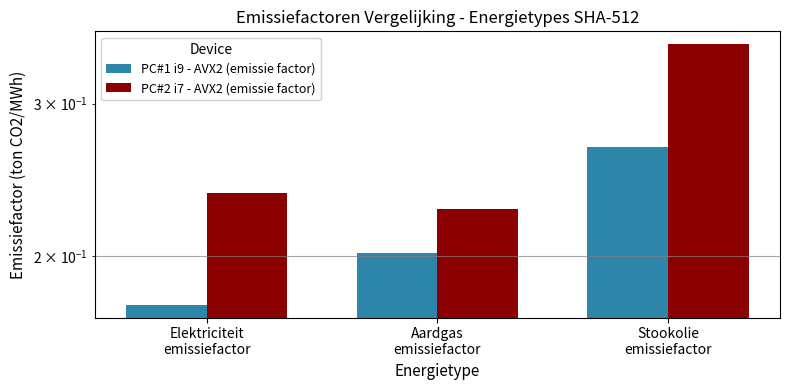

What is the minimum value for PC#1 i9 - AVX2 (emissie factor)?

0.2